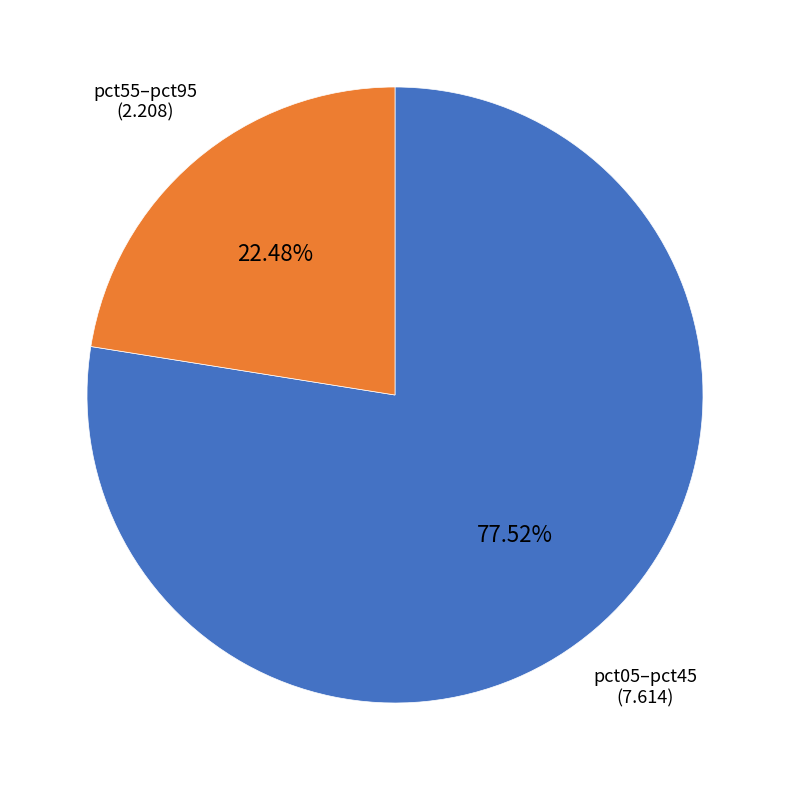

How many segments does this pie chart have?

2